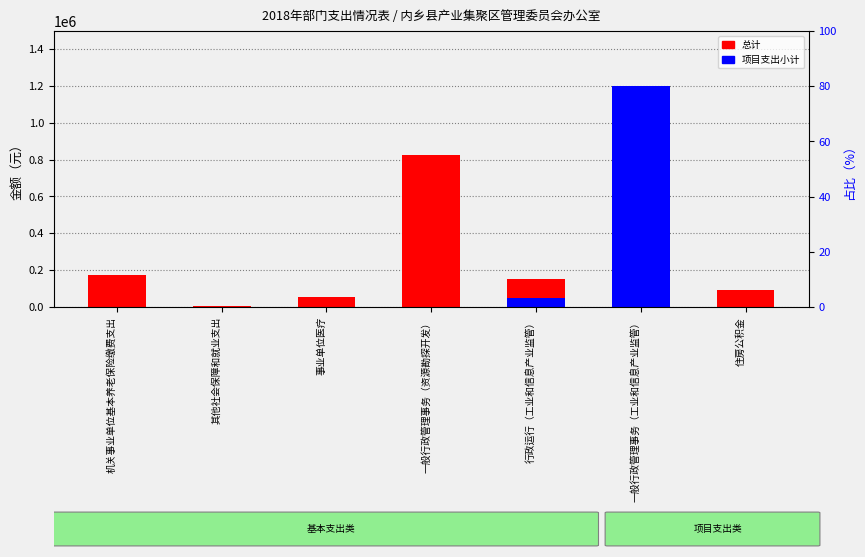

What is the label of the 5th bar from the right?

事业单位医疗